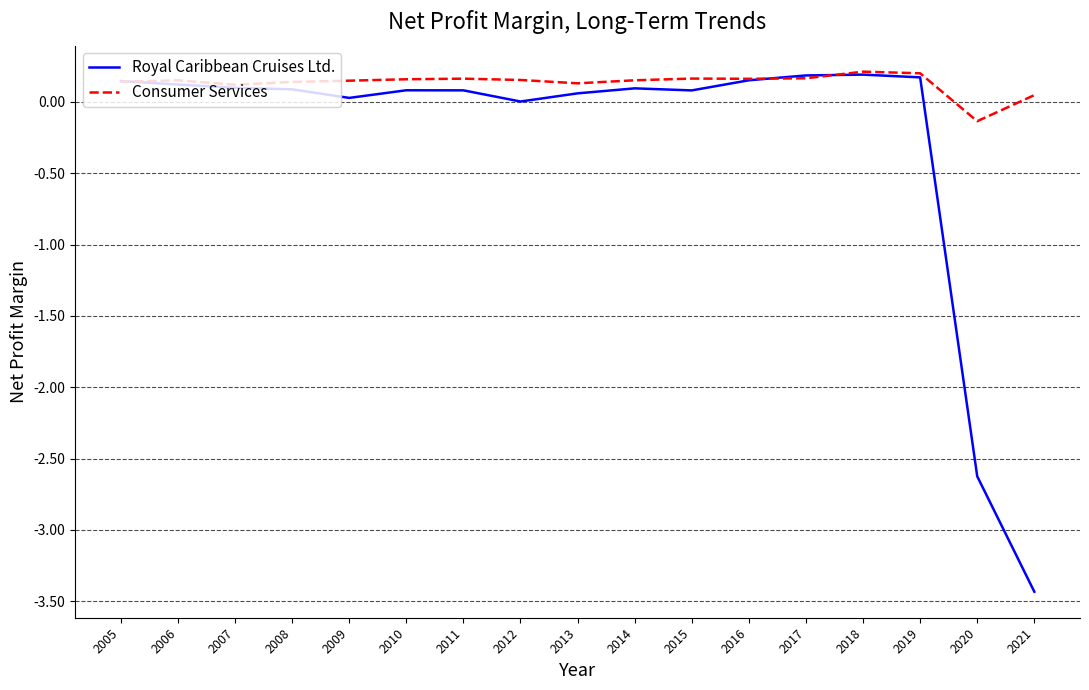

What is the sum of the Consumer Services values at 2009 and 2006?

0.3